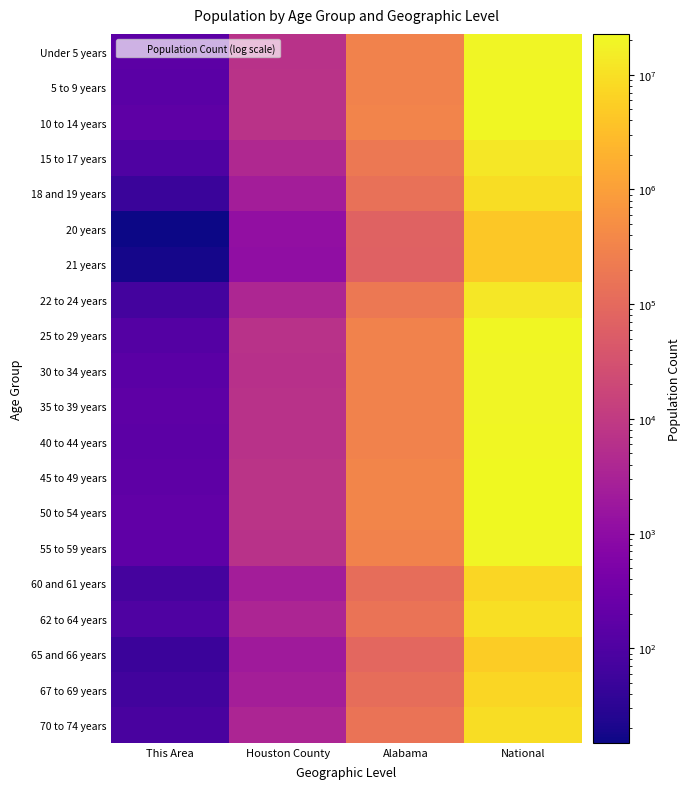

At how many categories does at least one series exceed 1711155?

1